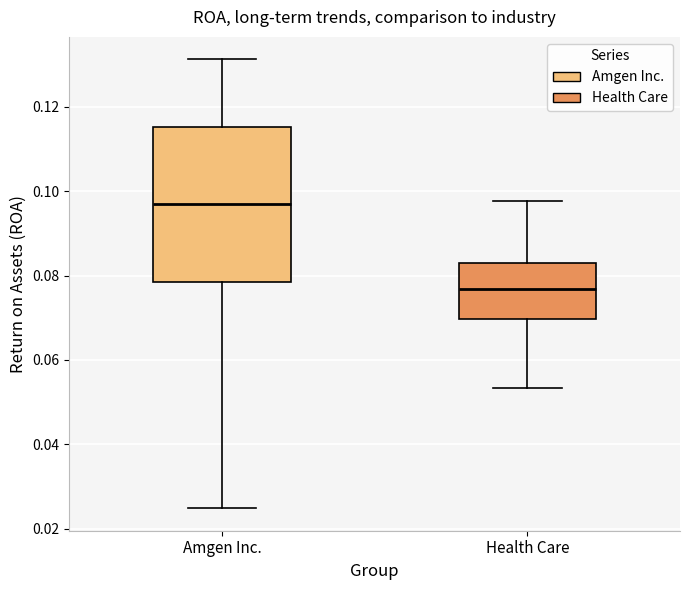

Where is the lower edge of the box for Health Care on the y-axis? The values are not printed on the chart, so give them approximately, as read against the axis.

0.070